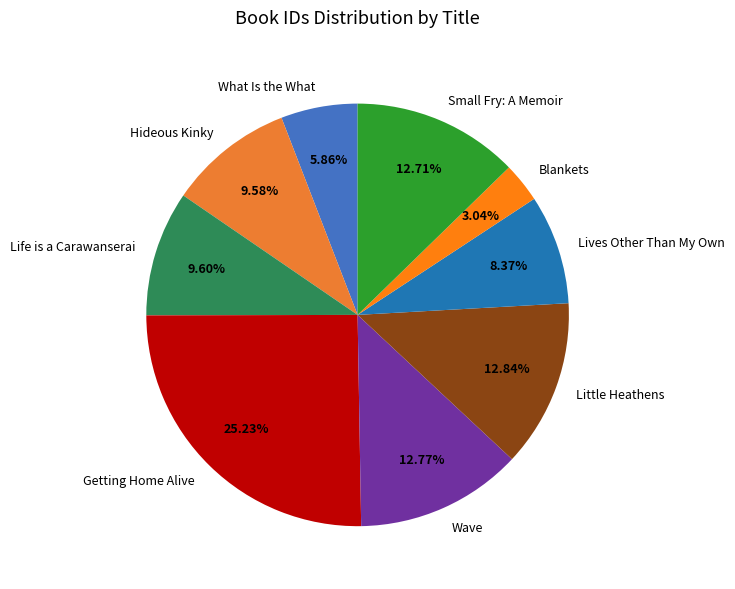

Approximately how many times larger is the value at Small Fry: A Memoir compared to Hideous Kinky?

1.3